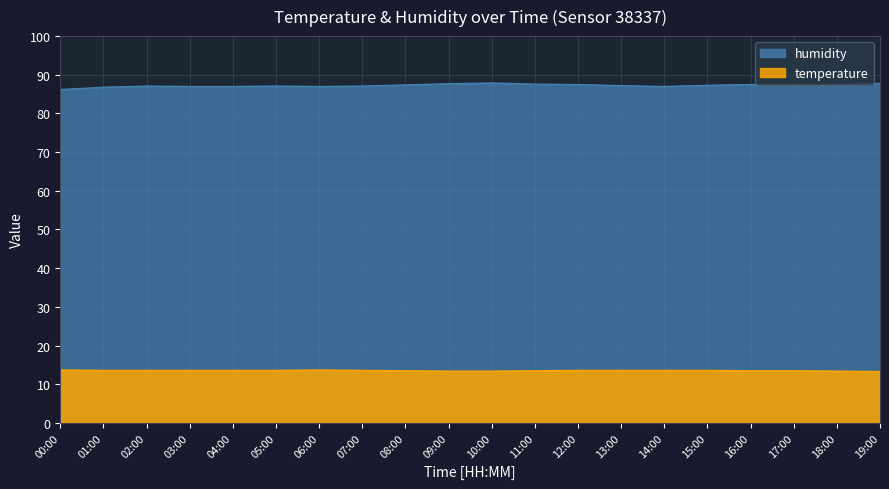

What is the difference between the maximum and minimum values in the temperature series?

0.4